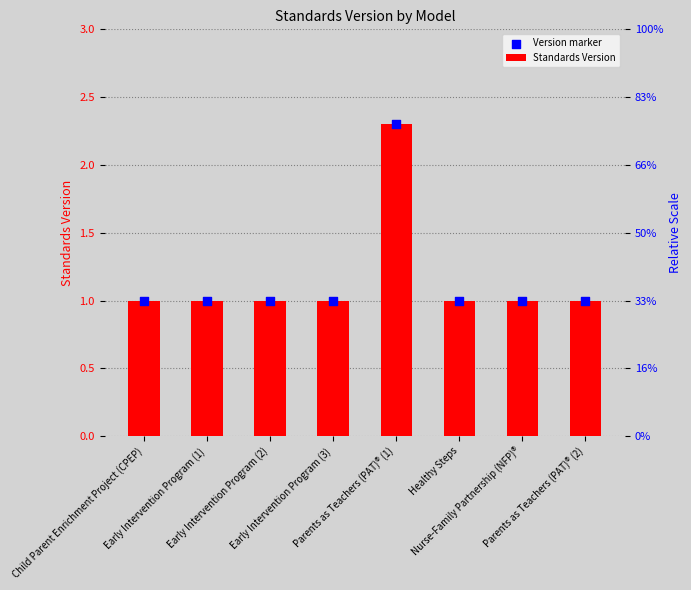

Which series contains the lowest Y value?

Standards Version